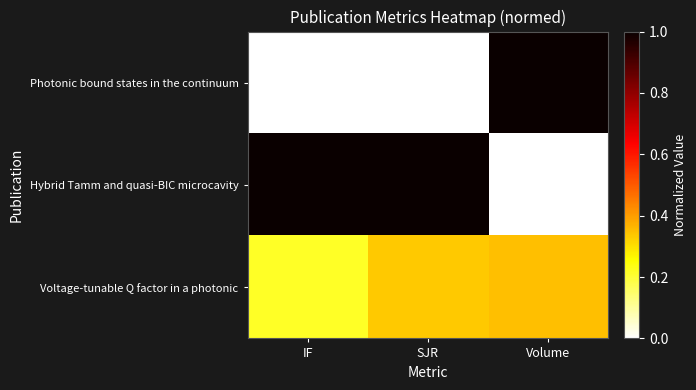

What is the spread (max minus min) of values at Volume?

1.0